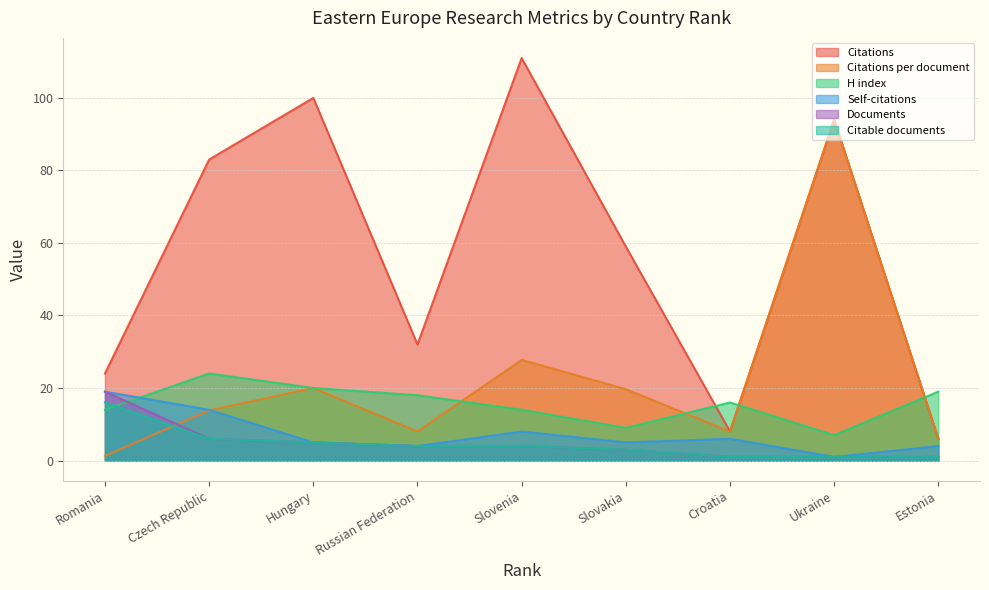

Which has a higher value, Hungary or Slovakia?

Hungary